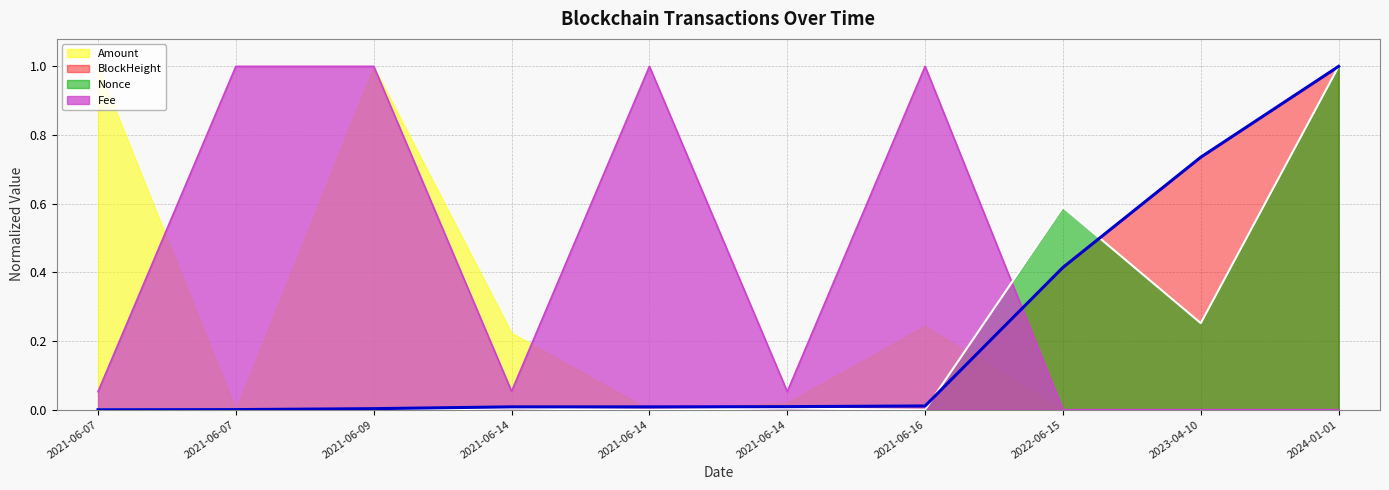

The BlockHeight series shows 0.0 at 2021-06-14. True or false?

True